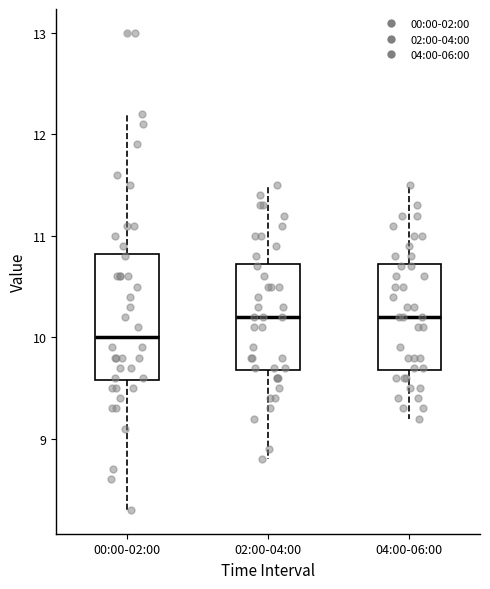

Reading left to right, transcribe this box plot: for each box, give where its median line is, the range the box spans, and where its two whiskers end, as read against the y-axis. The values are not printed on the chart, so give them approximately, as read against the axis.

00:00-02:00: median 10.0, box 9.6 to 10.8, whiskers 8.3 to 12.2
02:00-04:00: median 10.2, box 9.7 to 10.7, whiskers 8.8 to 11.5
04:00-06:00: median 10.2, box 9.7 to 10.7, whiskers 9.2 to 11.5